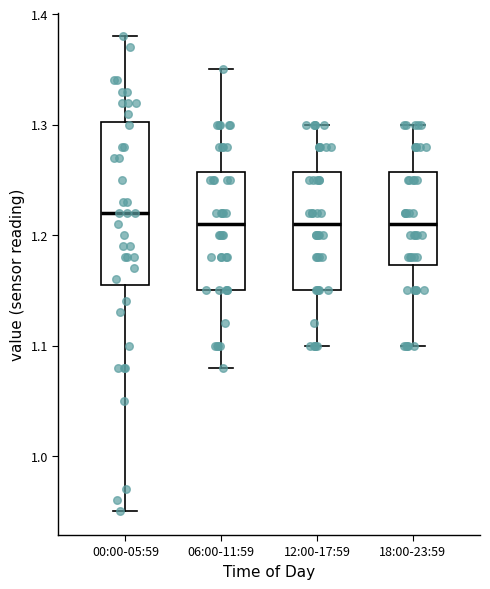

Which box has the highest median line?

00:00-05:59